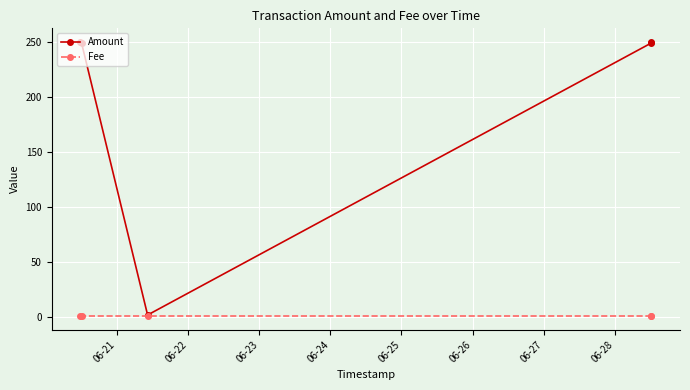

Which series has the largest total across all categories?

Amount